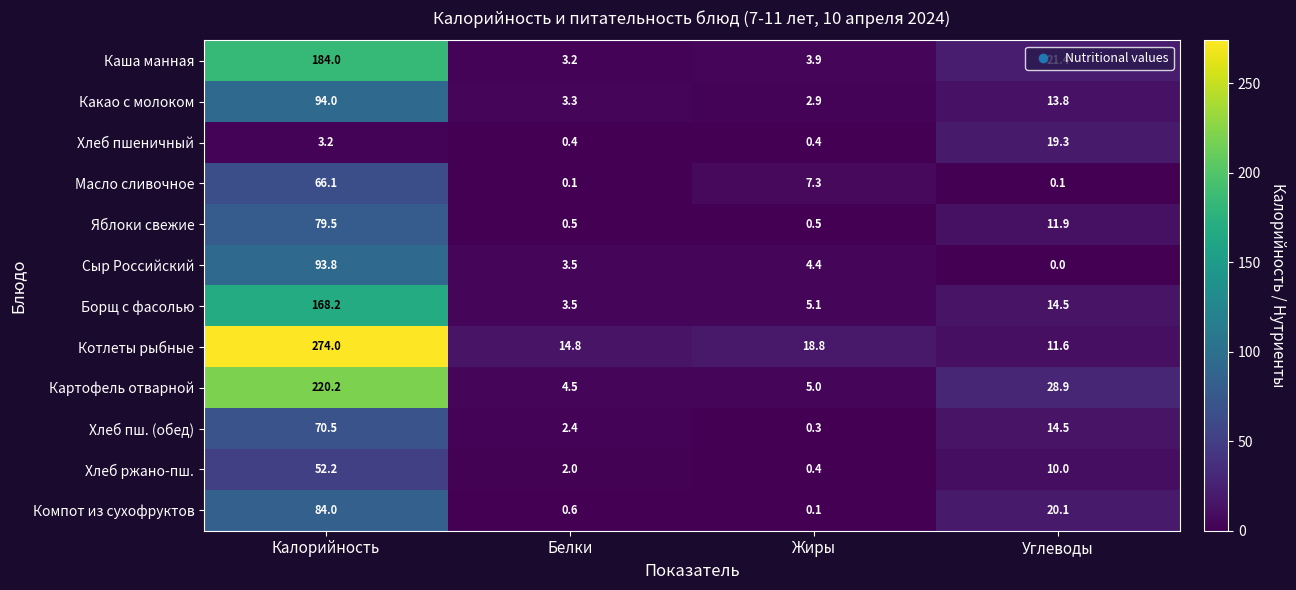

At which label is Хлеб пшеничный closest to 9?

Калорийность